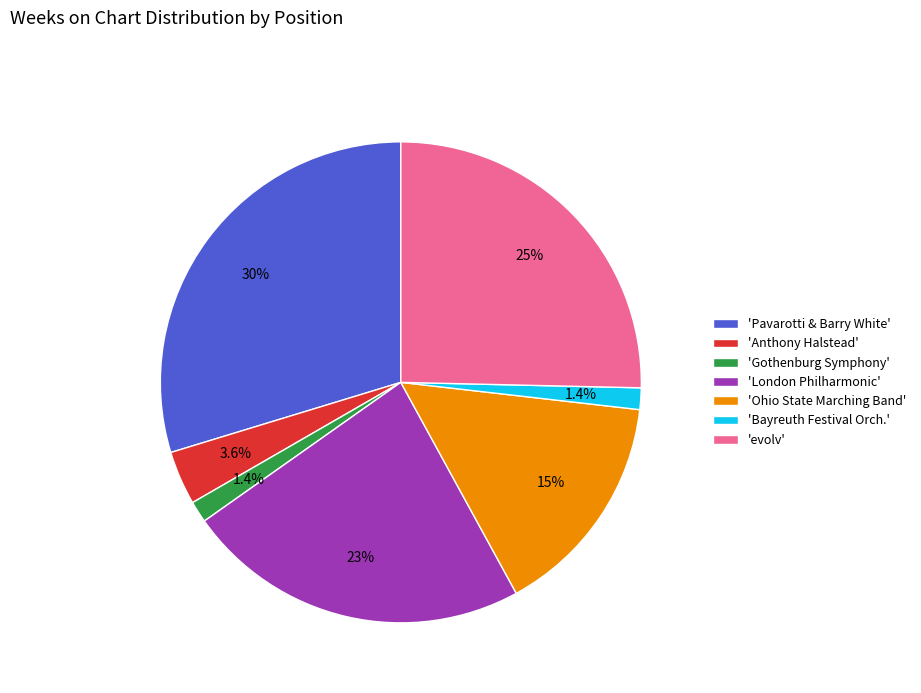

Between 'Bayreuth Festival Orch.' and 'Ohio State Marching Band', which is larger?

'Ohio State Marching Band'